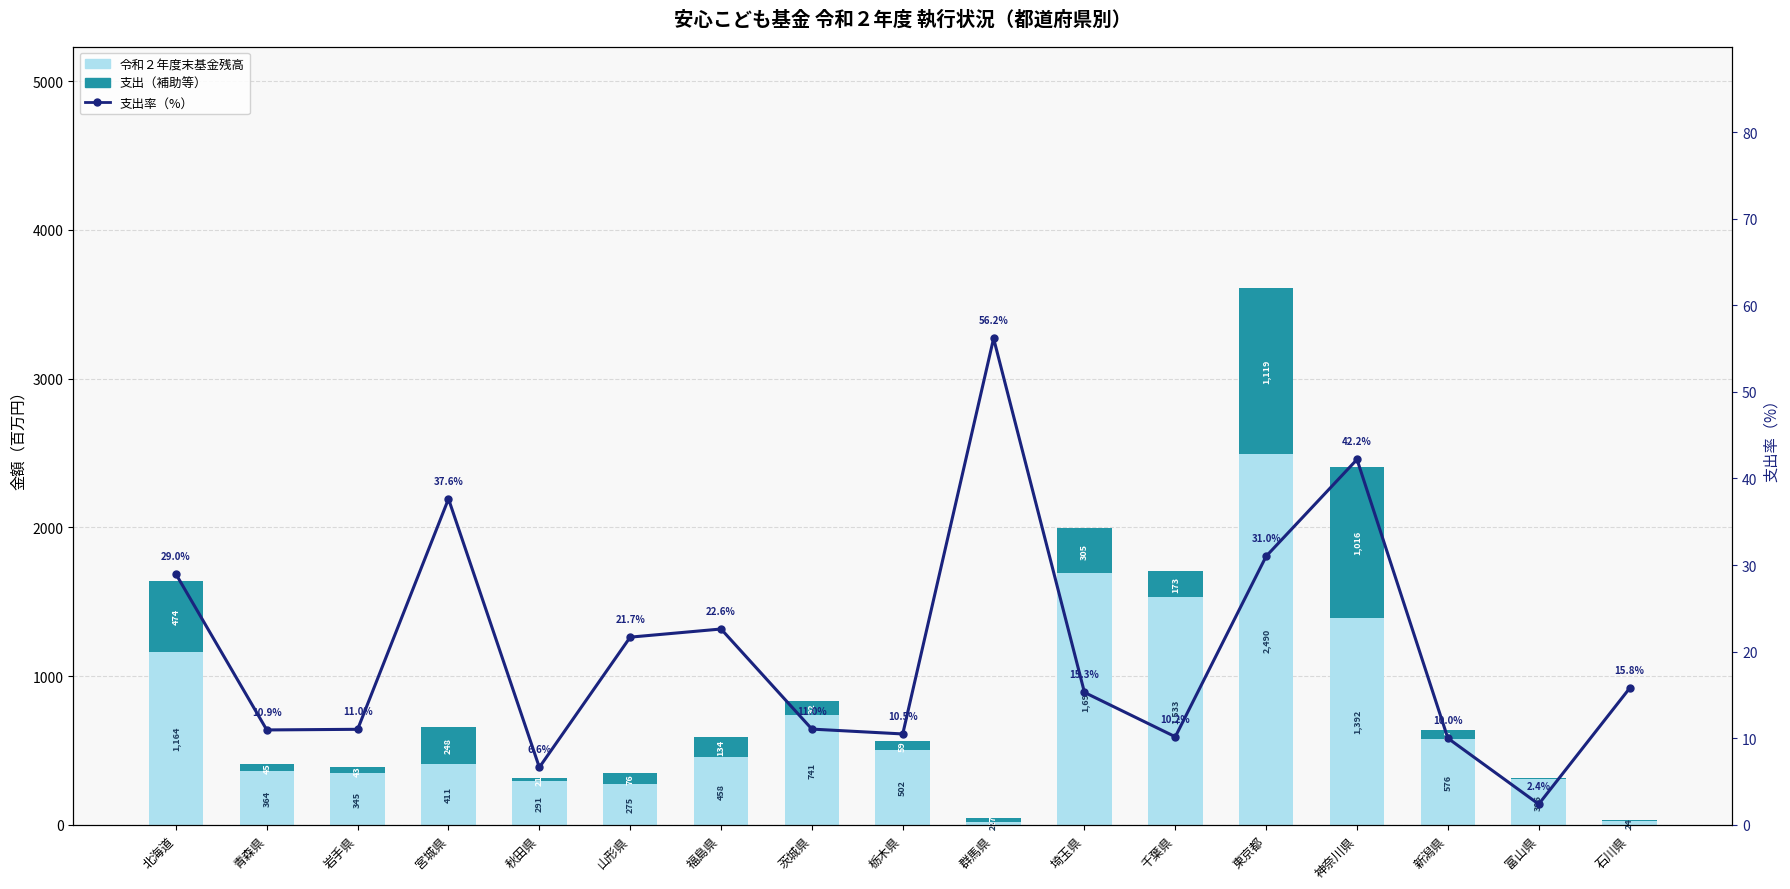

Reading right to left, what are all the values shown in this chart?

令和２年度末基金残高: 石川県=24.0	富山県=305.6	新潟県=575.9	神奈川県=1391.8	東京都=2489.9	千葉県=1533.5	埼玉県=1689.7	群馬県=20.8	栃木県=501.6	茨城県=741.1	福島県=458.3	山形県=275.1	秋田県=291.3	宮城県=410.7	岩手県=344.9	青森県=364.2	北海道=1163.9
支出（補助等）: 石川県=4.5	富山県=7.4	新潟県=63.9	神奈川県=1015.9	東京都=1119.4	千葉県=173.4	埼玉県=304.8	群馬県=26.7	栃木県=58.8	茨城県=92.0	福島県=133.9	山形県=76.1	秋田県=20.7	宮城県=247.9	岩手県=42.7	青森県=44.8	北海道=474.3
支出率（%）: 石川県=15.8	富山県=2.4	新潟県=10.0	神奈川県=42.2	東京都=31.0	千葉県=10.2	埼玉県=15.3	群馬県=56.2	栃木県=10.5	茨城県=11.0	福島県=22.6	山形県=21.7	秋田県=6.6	宮城県=37.6	岩手県=11.0	青森県=10.9	北海道=29.0